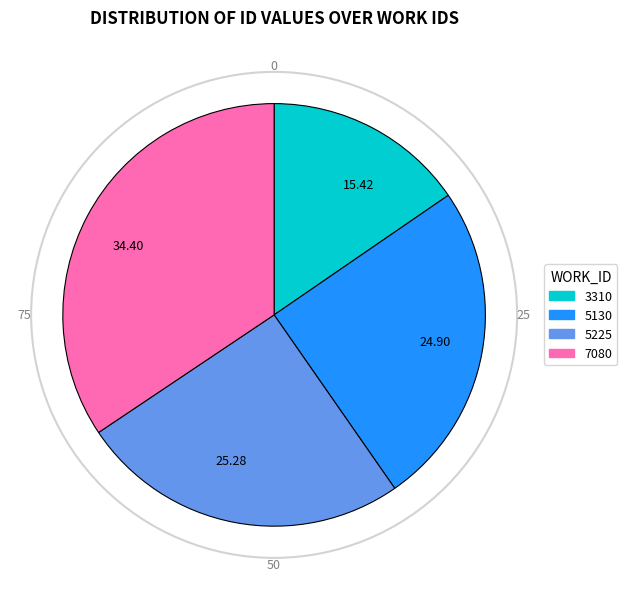

Does 34.40 account for over 50% of the chart?

No